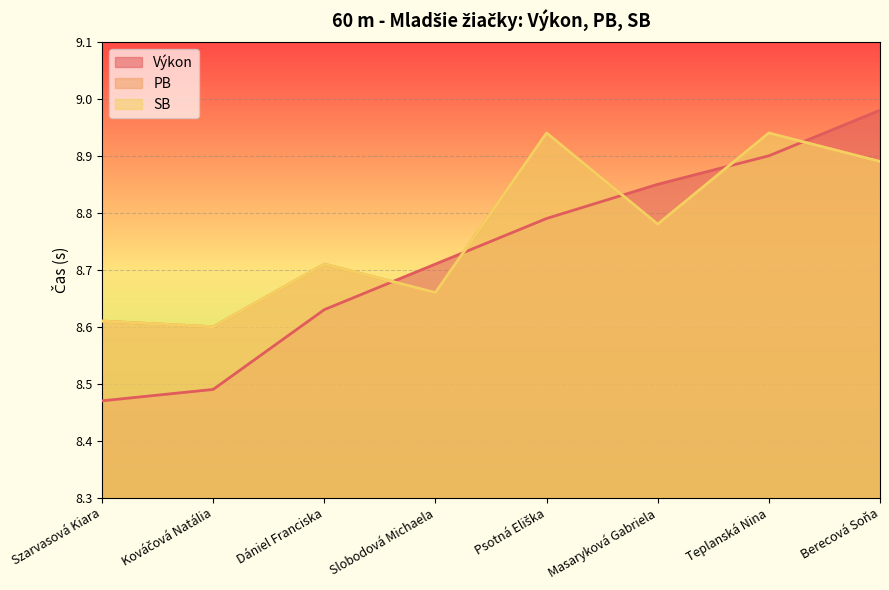

Which series has the largest range (max minus min)?

Výkon